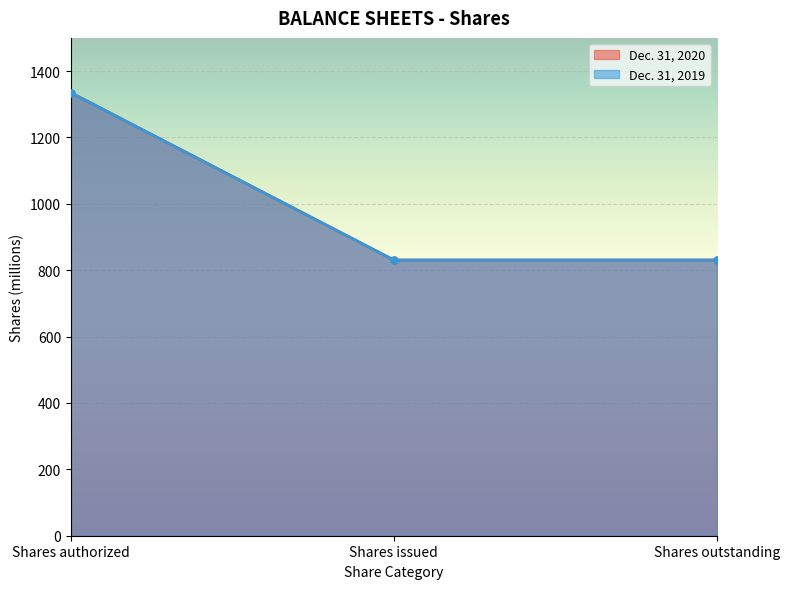

Reading right to left, transcribe all the data shown in this chart.

Dec. 31, 2020: Shares outstanding=830.6	Shares issued=830.6	Shares authorized=1335.0
Dec. 31, 2019: Shares outstanding=830.6	Shares issued=830.6	Shares authorized=1335.0